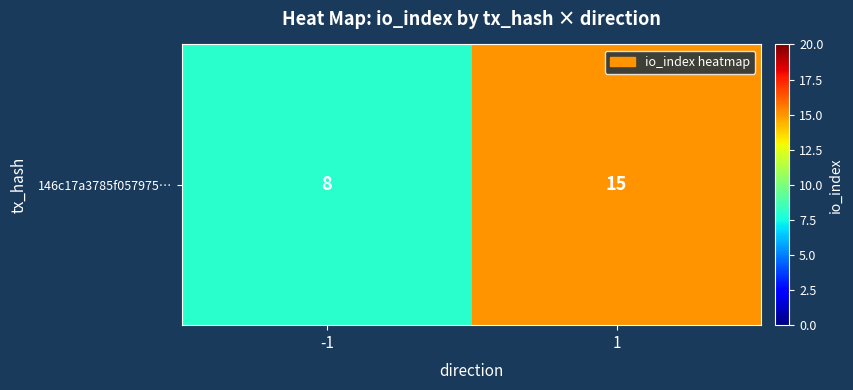

Approximately how many times larger is the value at 1 compared to -1?

1.9